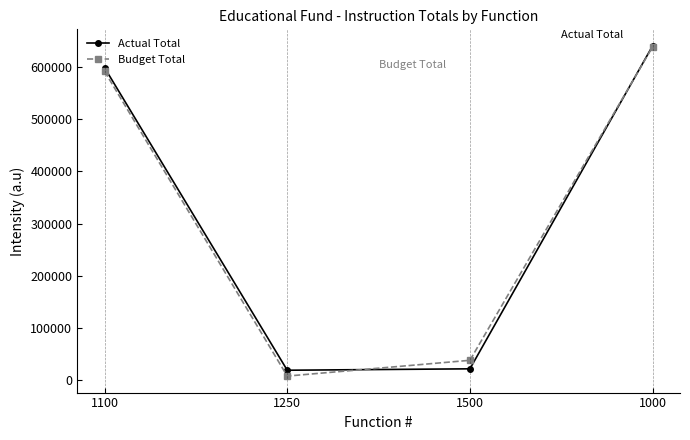

At which label is Actual Total closest to 329860?

1100